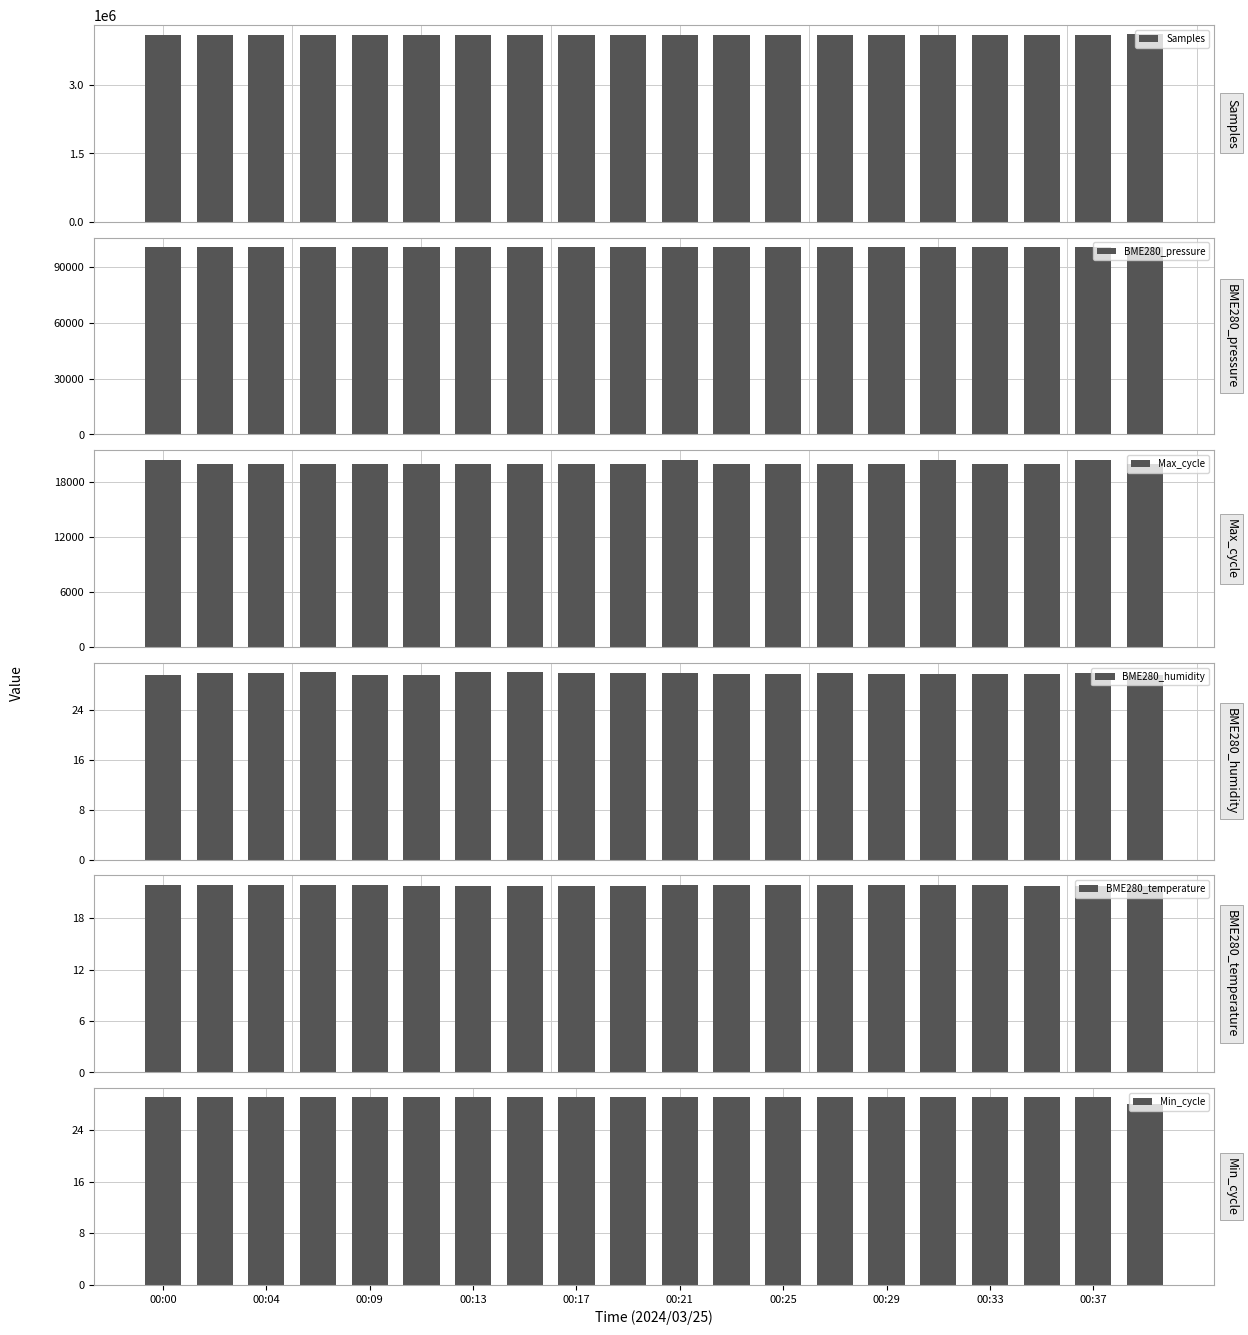

What is the difference between the maximum and minimum values in the Max_cycle series?

518